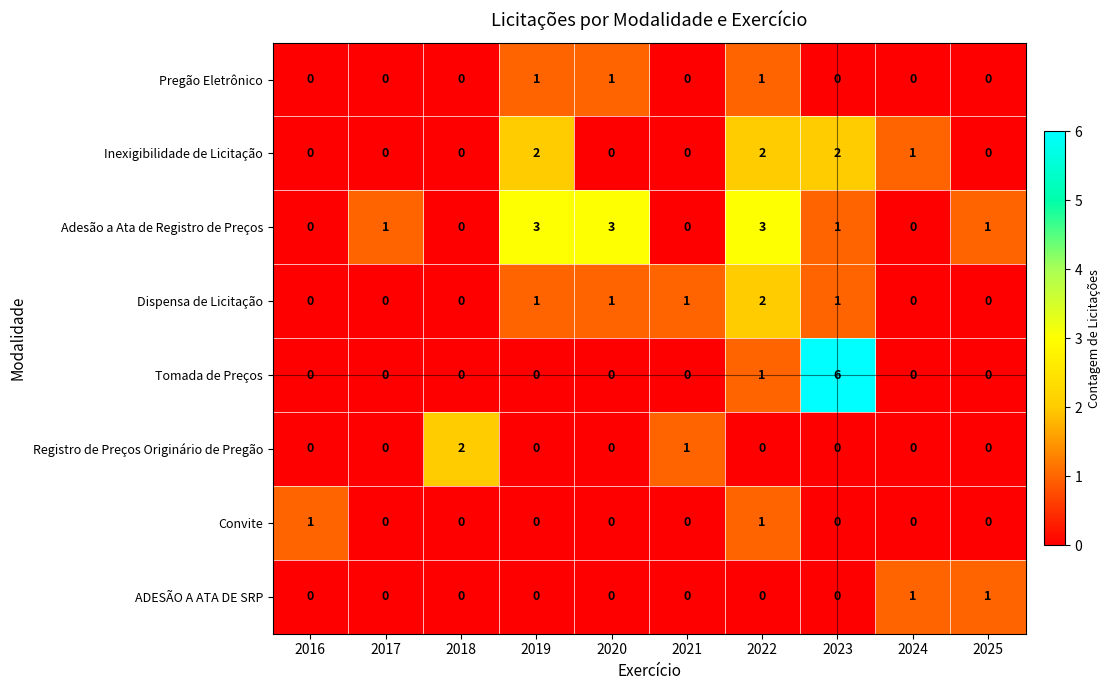

What is the spread (max minus min) of values at 2018?

2